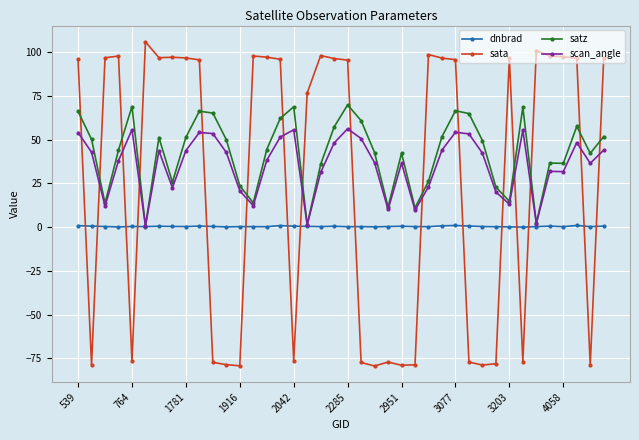

True or false: satz has more than 0 interior local peaks.

True